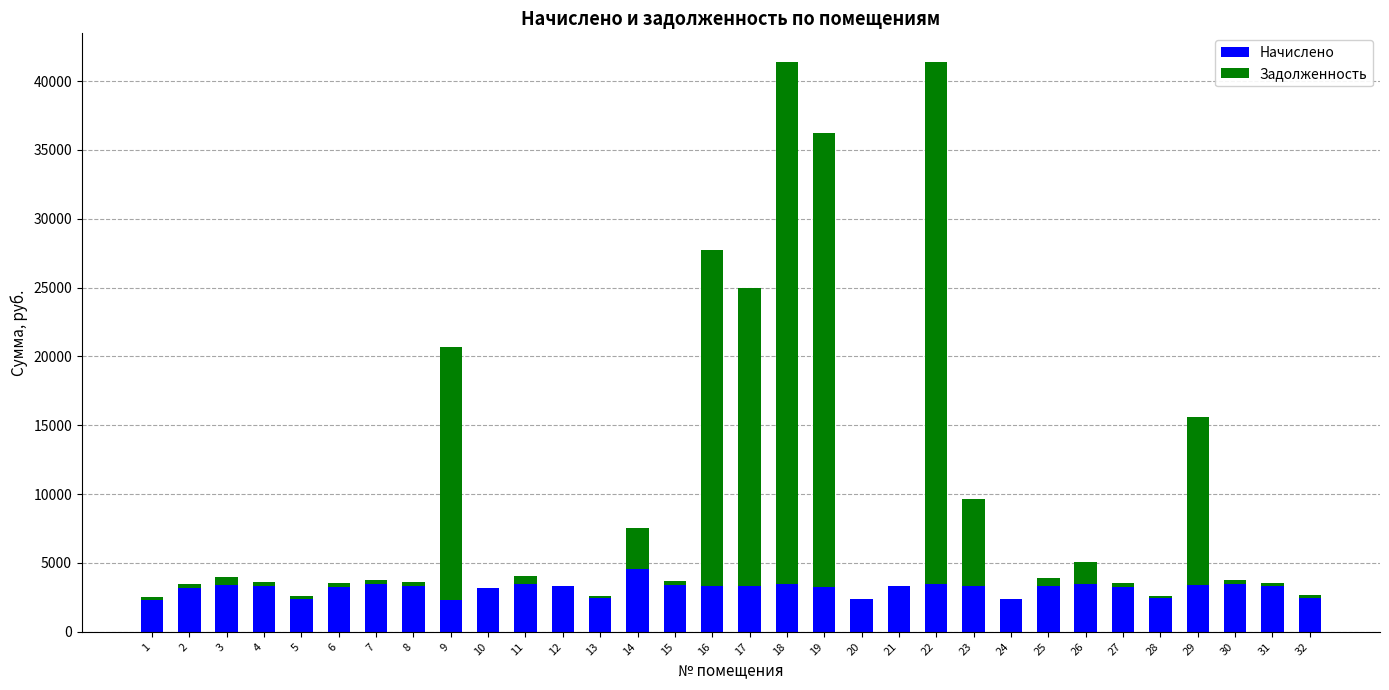

The value of Начислено at 21 is 5856.2. True or false?

False